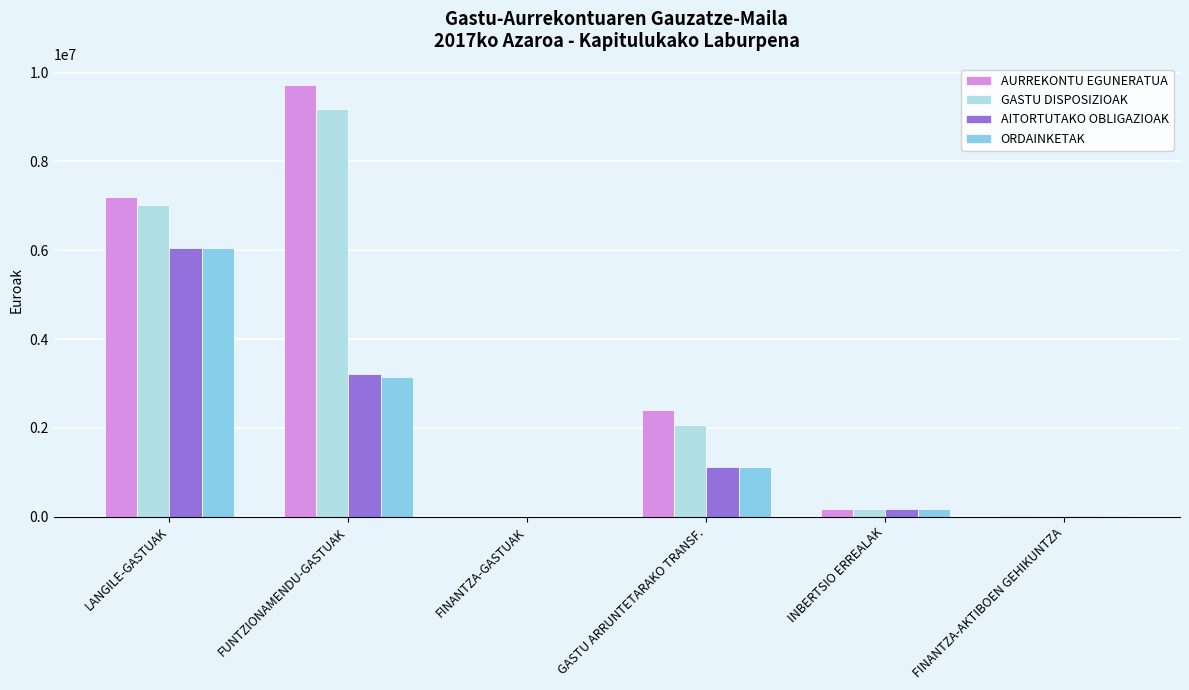

Is the value of GASTU DISPOSIZIOAK at LANGILE-GASTUAK greater than the value of ORDAINKETAK at INBERTSIO ERREALAK?

Yes